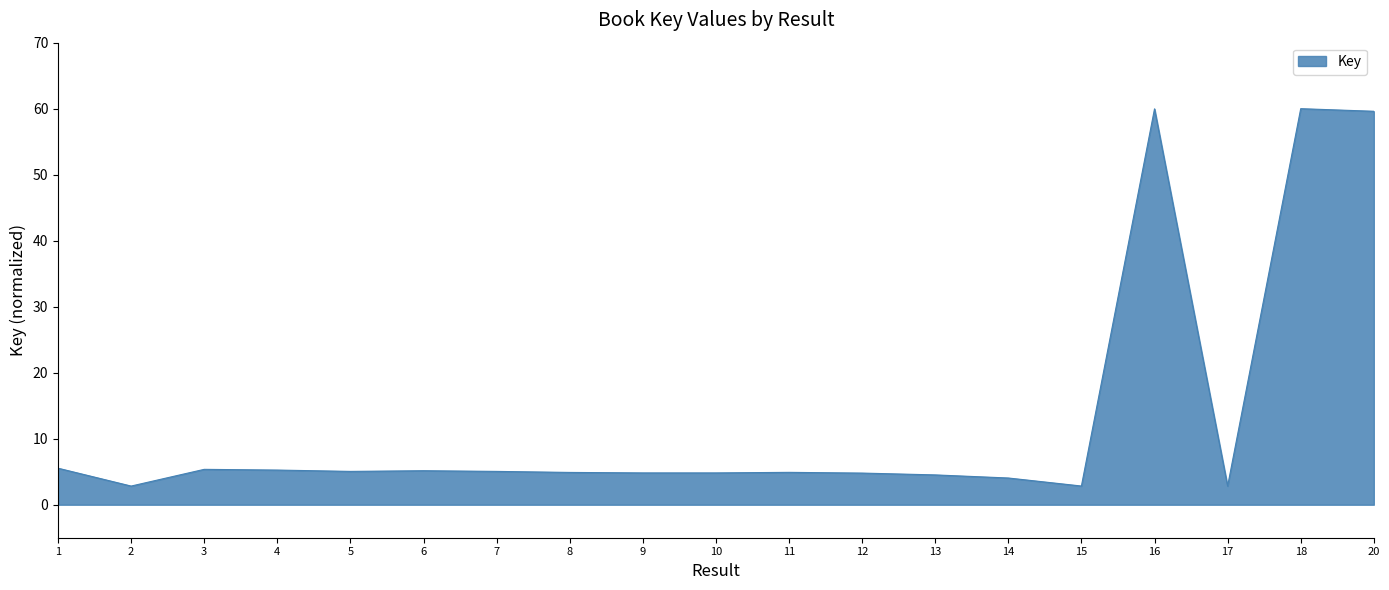

What is the greatest value displayed?

60.0